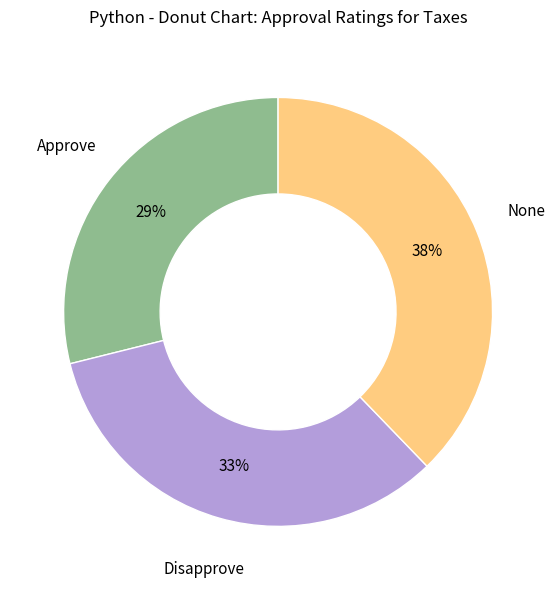

To the nearest percent, what is the average slice percentage?

33%